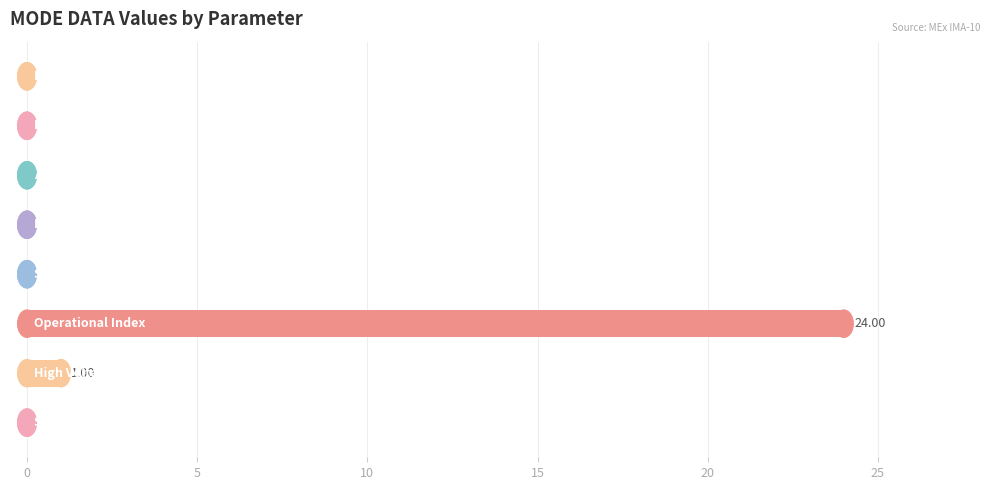

What is the sum of all values?

25